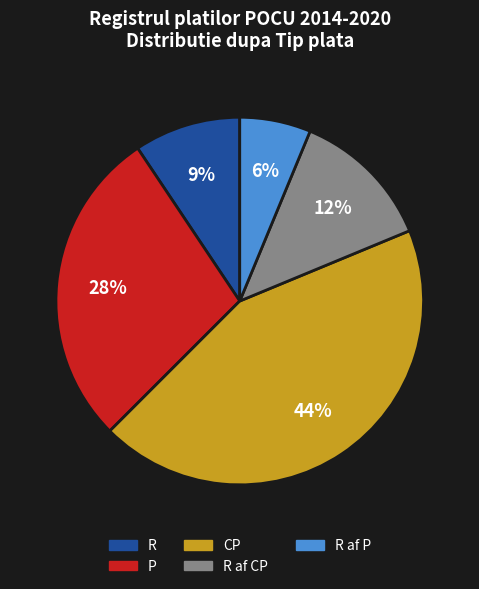

How many slices are in this pie chart?

5